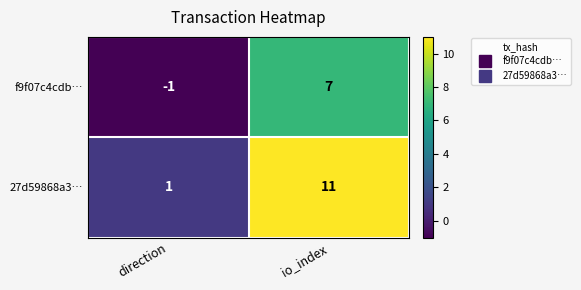

What is the sum of the f9f07c4cdb… values at io_index and direction?

6